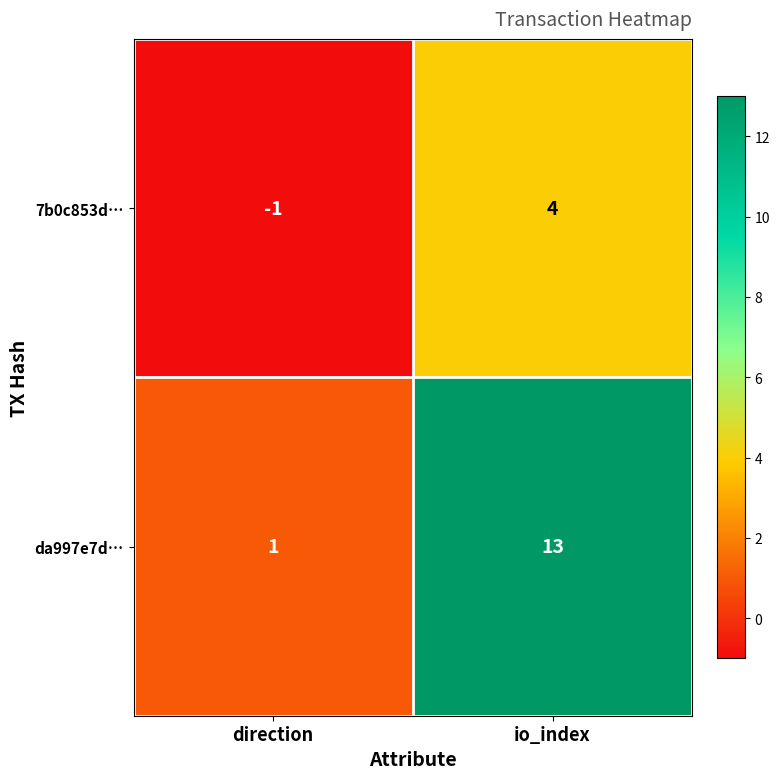

How many values in 7b0c853d… are below zero?

1